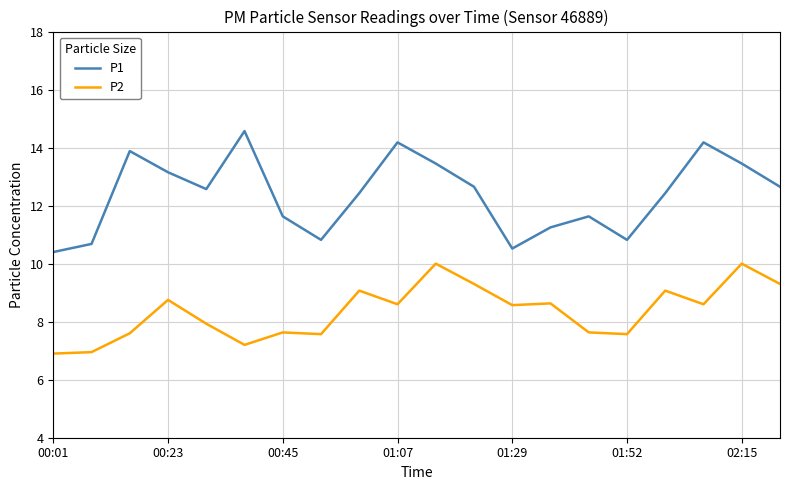

What is the maximum value for P2?

10.0